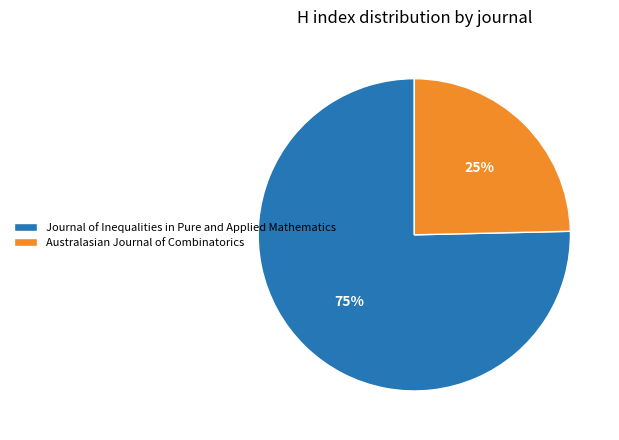

Rank the categories by value from highest to lowest.

Journal of Inequalities in Pure and Applied Mathematics, Australasian Journal of Combinatorics